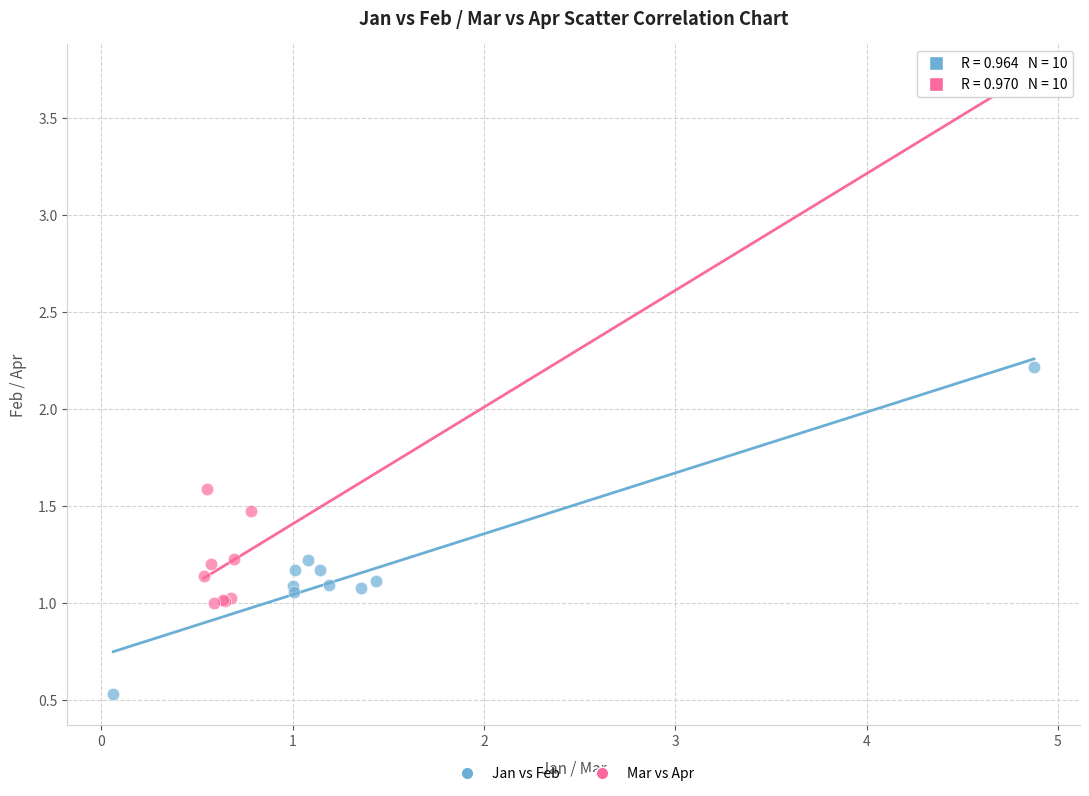

Which series reaches the minimum Y coordinate?

Jan vs Feb